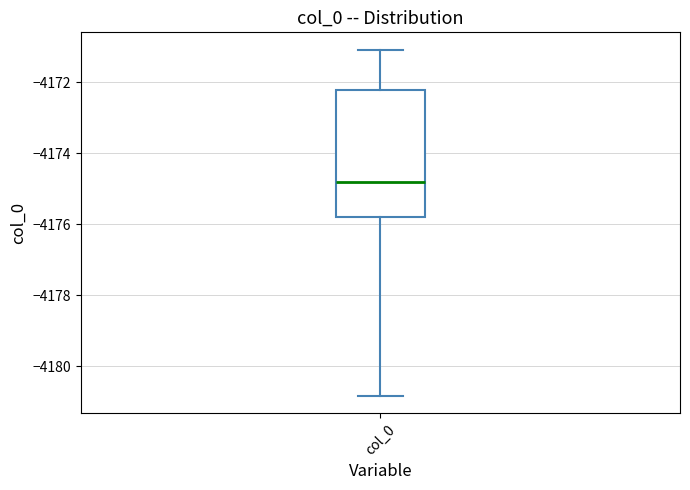

Transcribe this box plot: give where the median line is, the range the box spans, and where the two whiskers end, as read against the y-axis. The values are not printed on the chart, so give them approximately, as read against the axis.

median -4174.8, box -4175.8 to -4172.2, whiskers -4180.8 to -4171.0